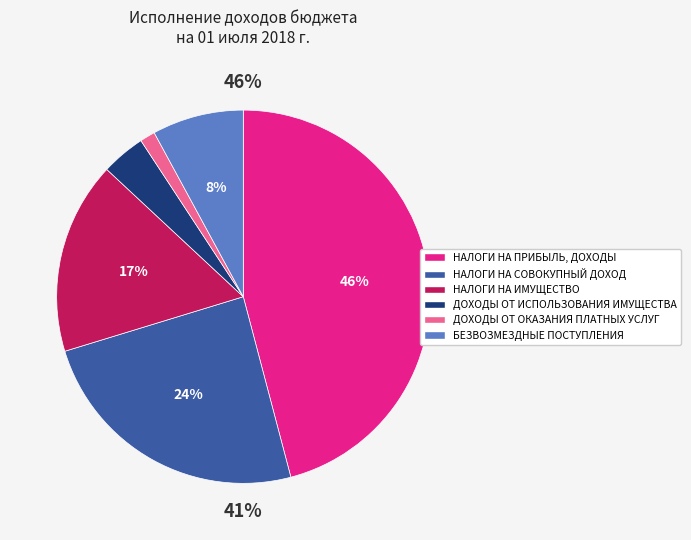

The НАЛОГИ НА СОВОКУПНЫЙ ДОХОД slice represents 30% of the pie. True or false?

False